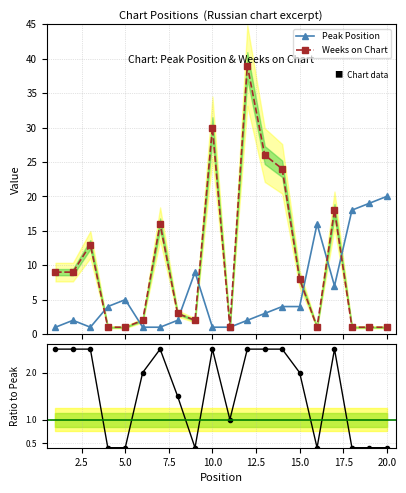

How many intersections are there between Peak Position and Weeks on Chart?

7